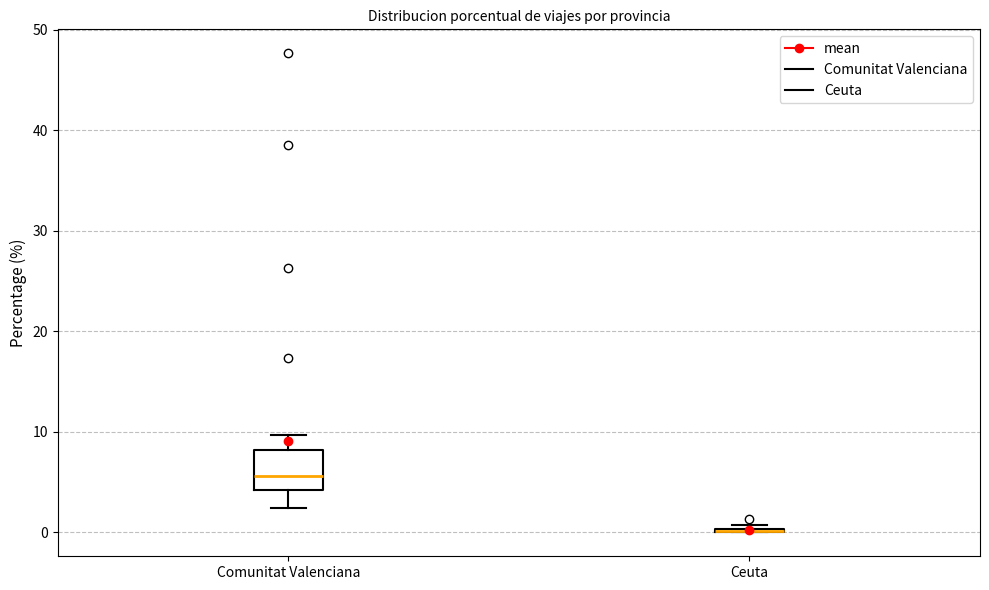

Reading left to right, read every box against the y-axis: the position of its median line, the range the box covers, and the ends of its whiskers. The values are not printed on the chart, so give them approximately, as read against the axis.

Comunitat Valenciana: median 6, box 4 to 8, whiskers 2 to 10
Ceuta: box collapsed to a line at 0, whiskers 0 to 1